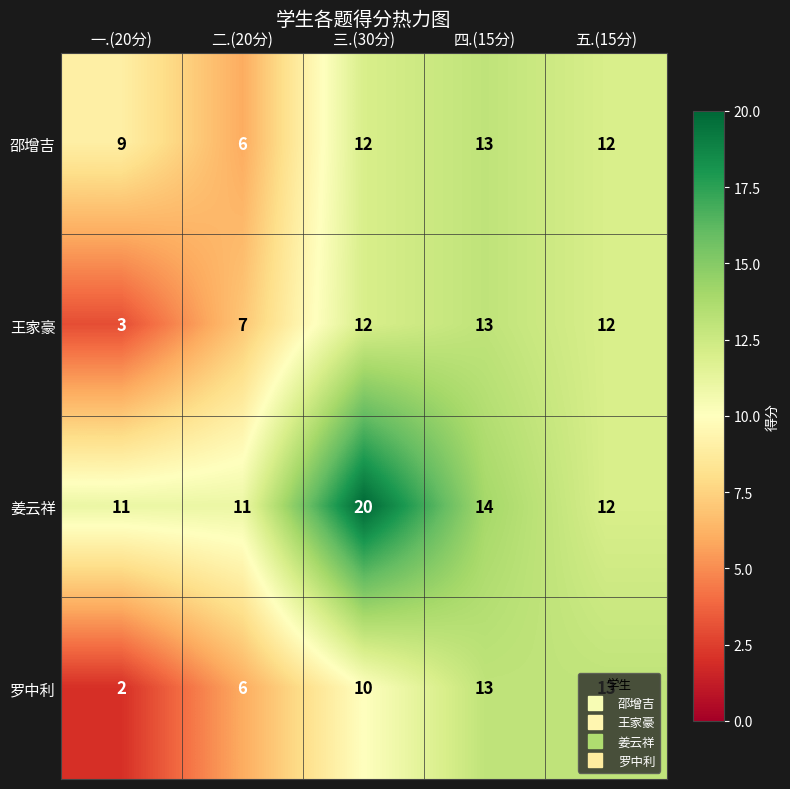

Read the 邵增吉 value at 一.(20分).

9